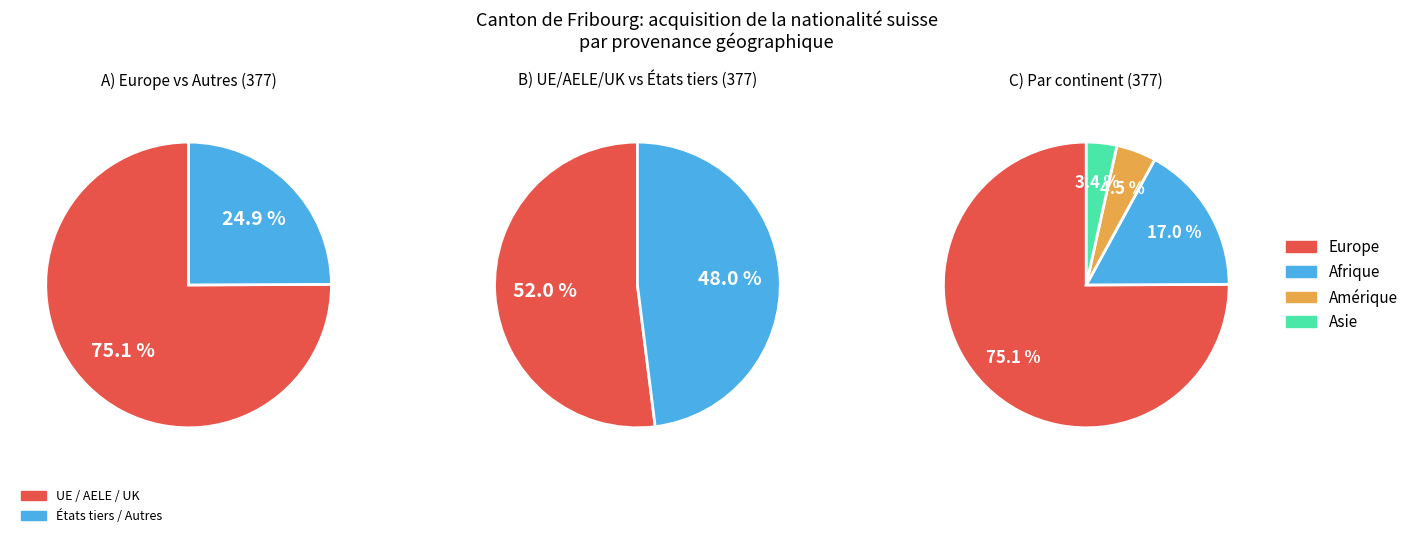

Approximately how many times larger is the value at Europe compared to Amérique?

16.6